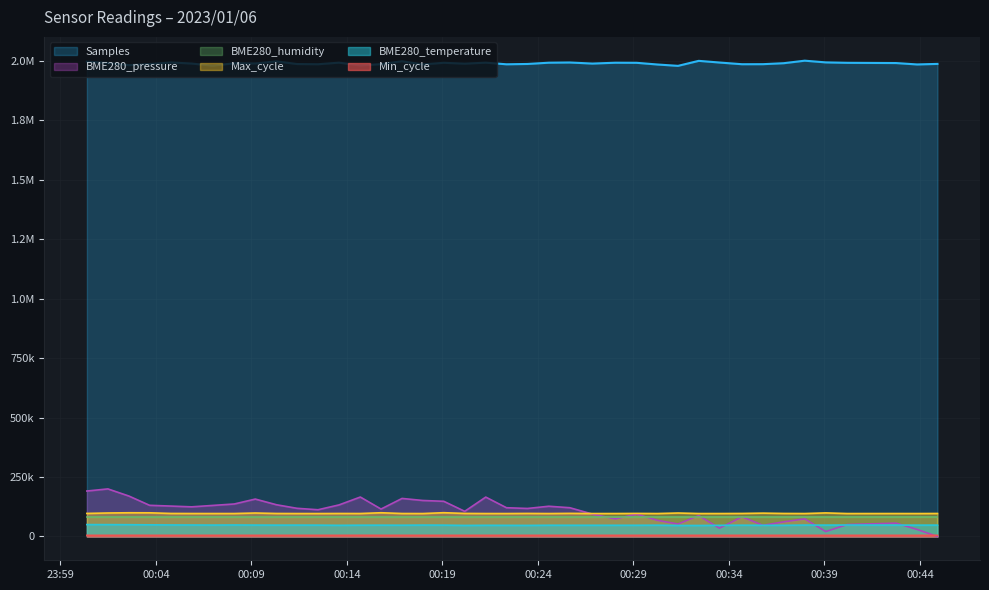

What is the approximate value of Max_cycle at 00:34?

96561.2